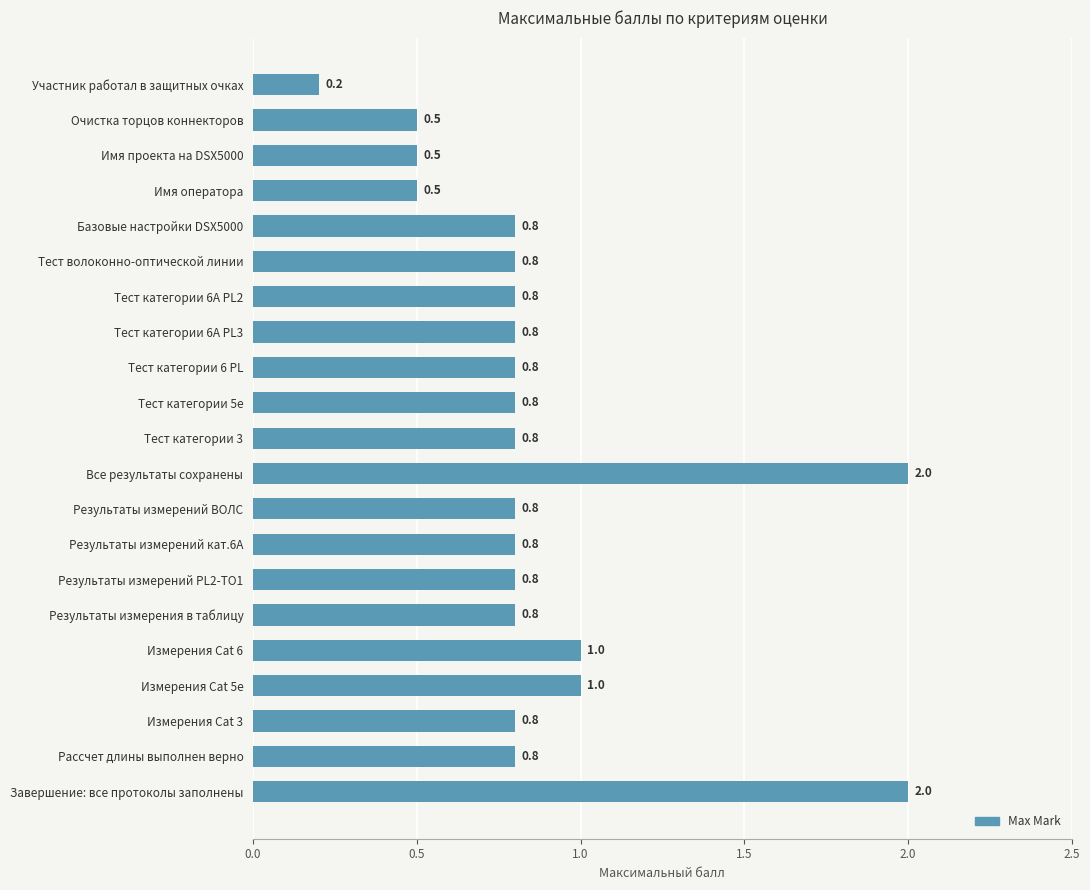

What is the average value?

0.9